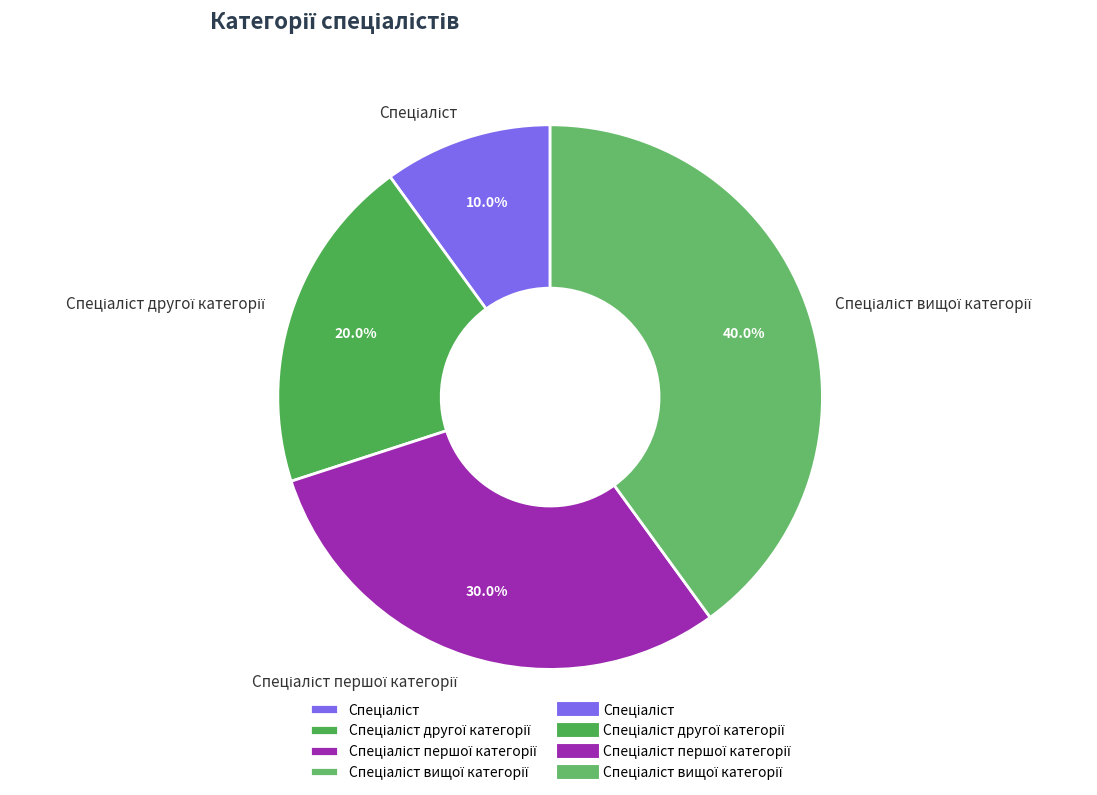

Is there any slice that represents more than half of the pie?

No